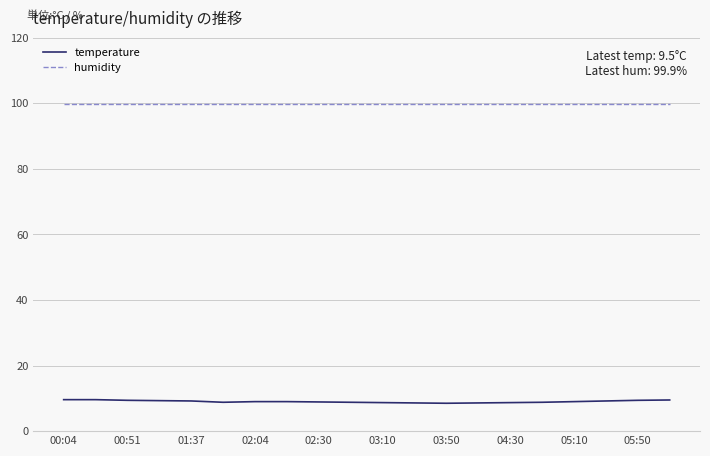

Which series has the widest spread of values?

temperature